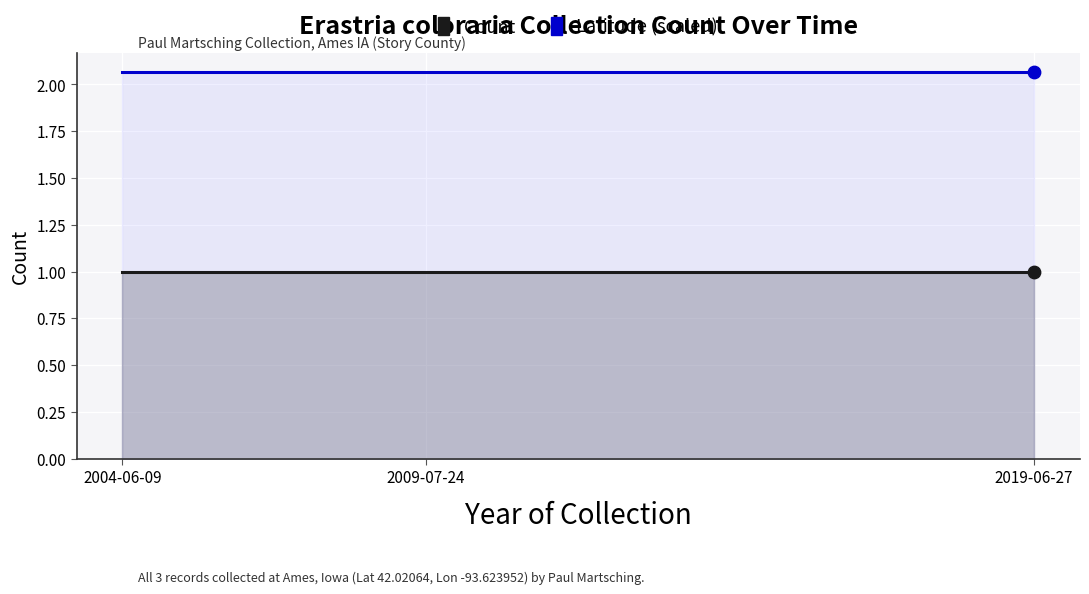

Which series has the largest total across all categories?

Latitude (scaled)